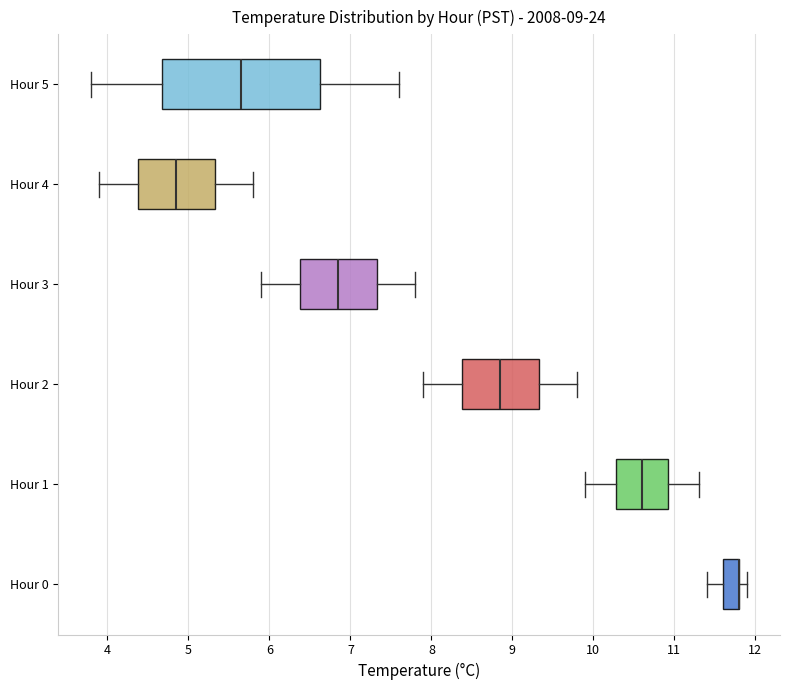

Comparing the boxes themselves (not the whiskers), which one is the widest?

Hour 5